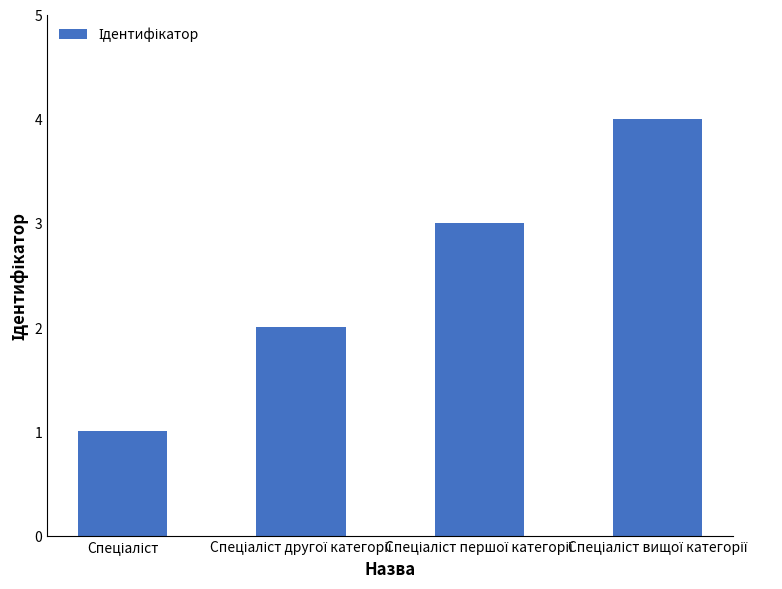

What is the difference between the maximum and minimum values?

3